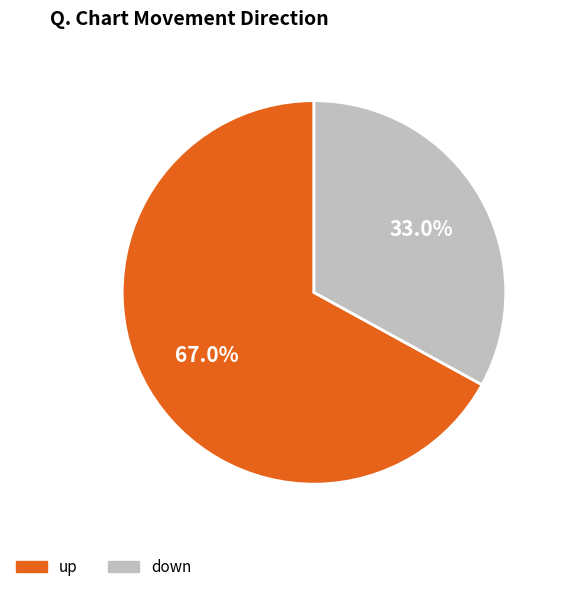

The down slice represents 33% of the pie. True or false?

True